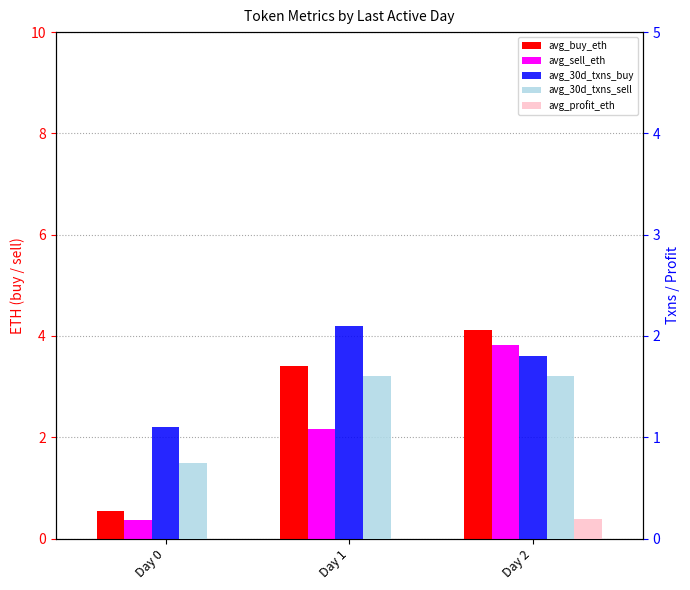

The avg_30d_txns_sell series shows 1.0 at Day 2. True or false?

False